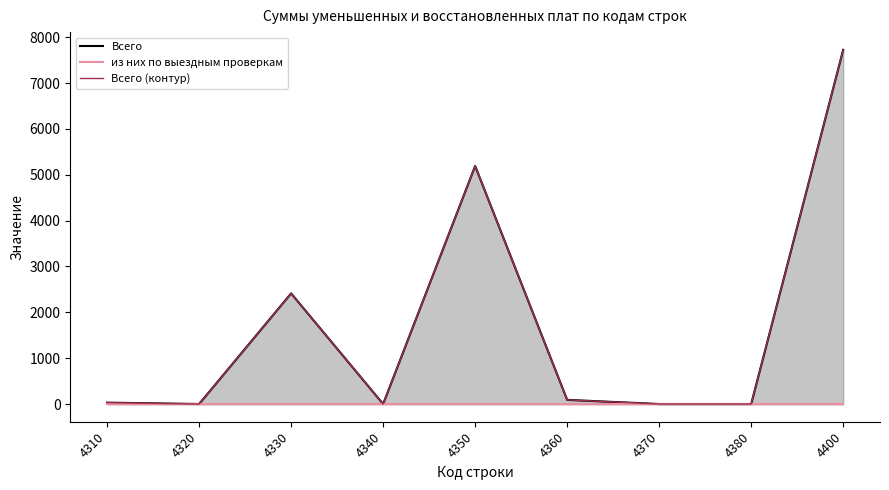

At which label is из них по выездным проверкам closest to 0?

4310